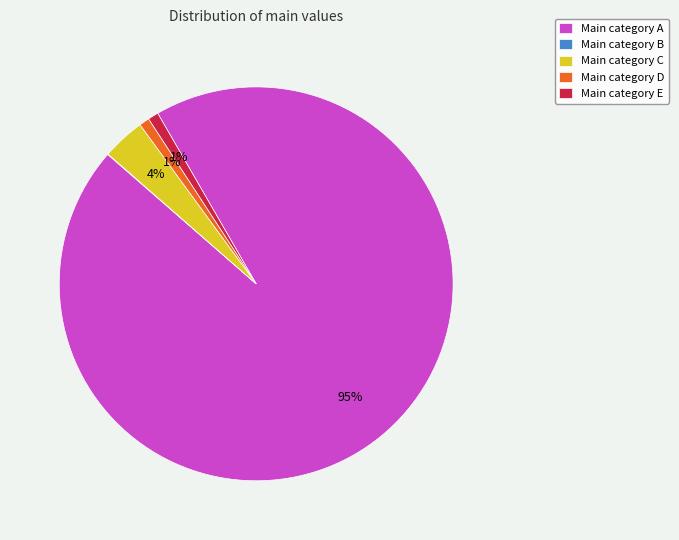

Which slice is the largest?

Main category A